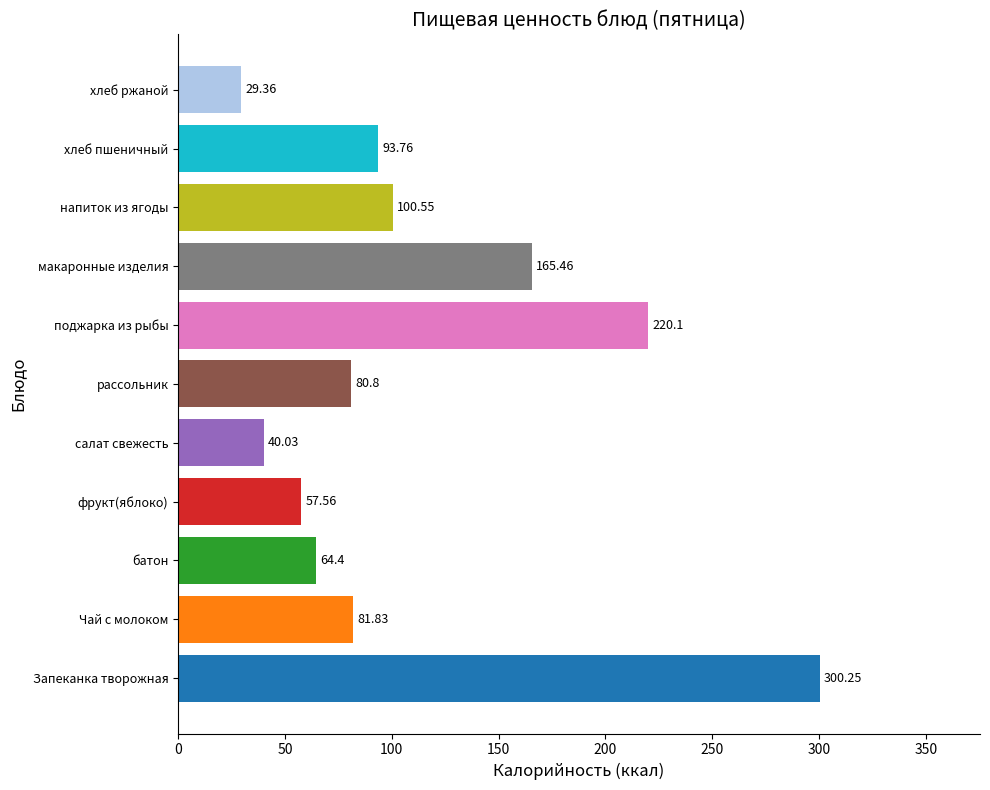

At which label is the value closest to 164?

макаронные изделия